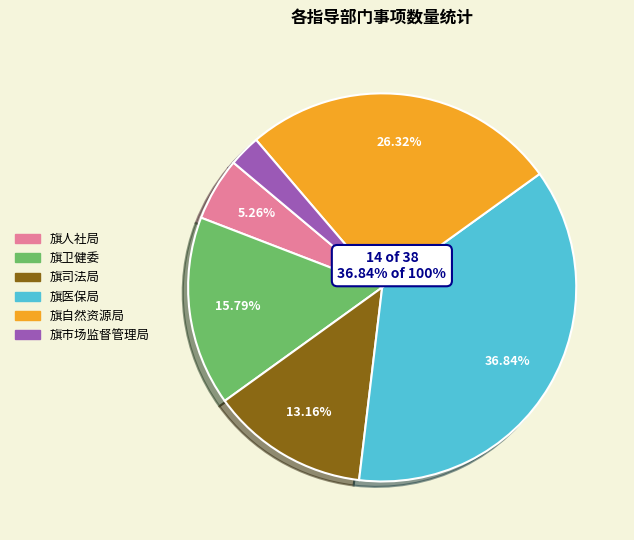

Is there any slice that represents more than half of the pie?

No